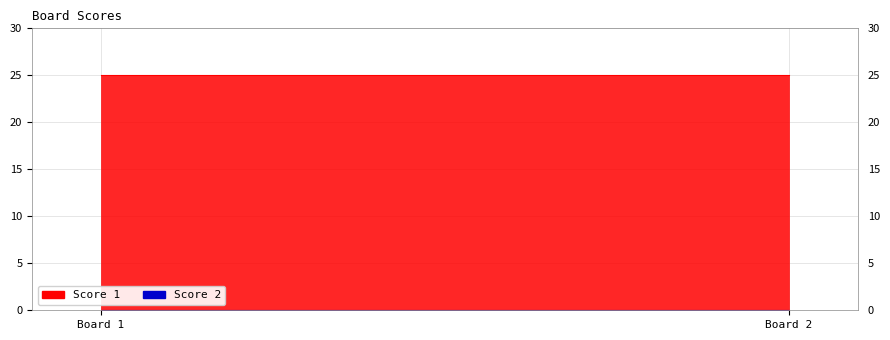

What is the spread (max minus min) of values at 1?

25